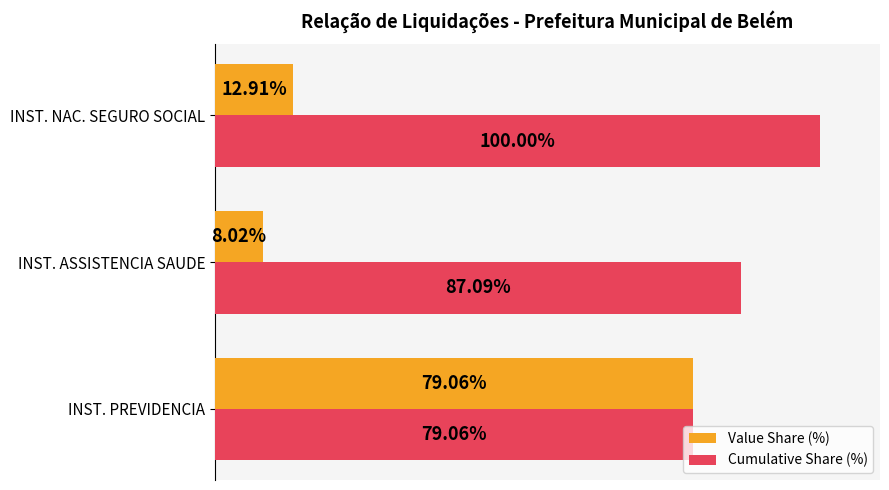

What are all the series names shown in the legend?

Value Share (%), Cumulative Share (%)